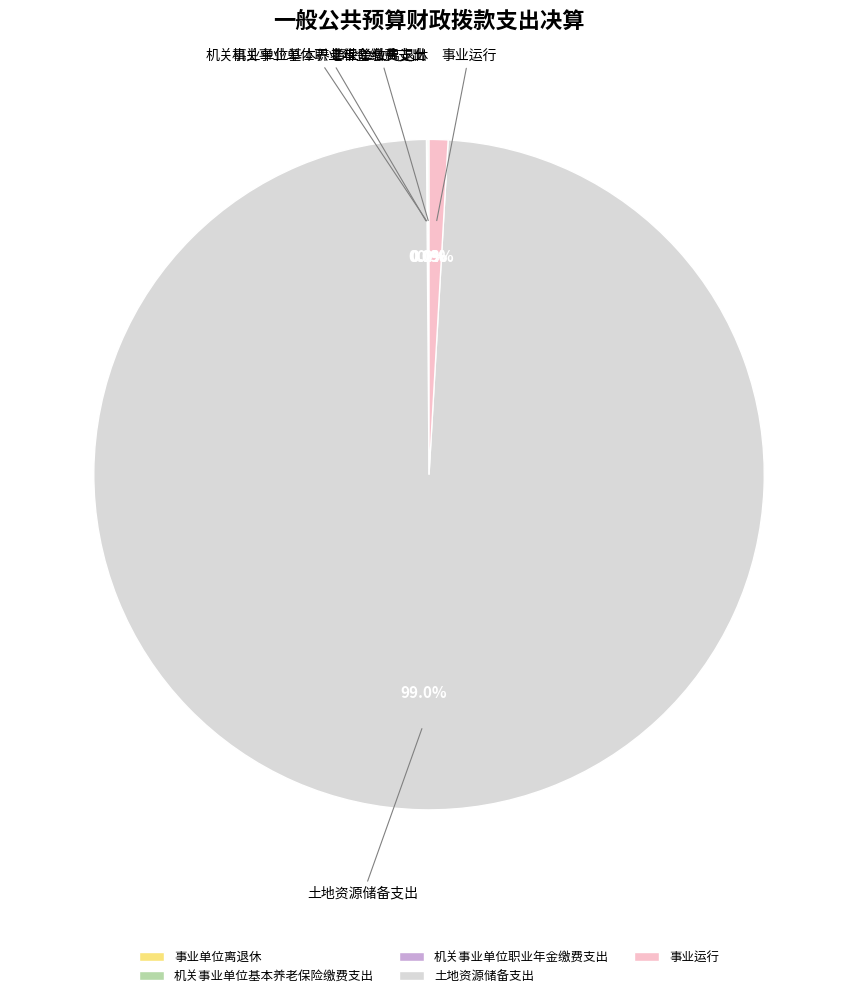

Which slice represents more than half of the pie?

土地资源储备支出